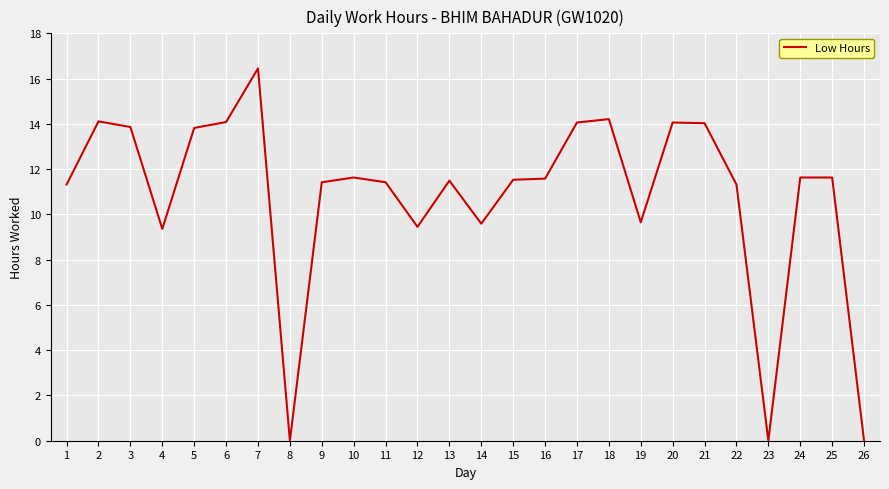

What is the difference between the values at 6 and 19?

4.4